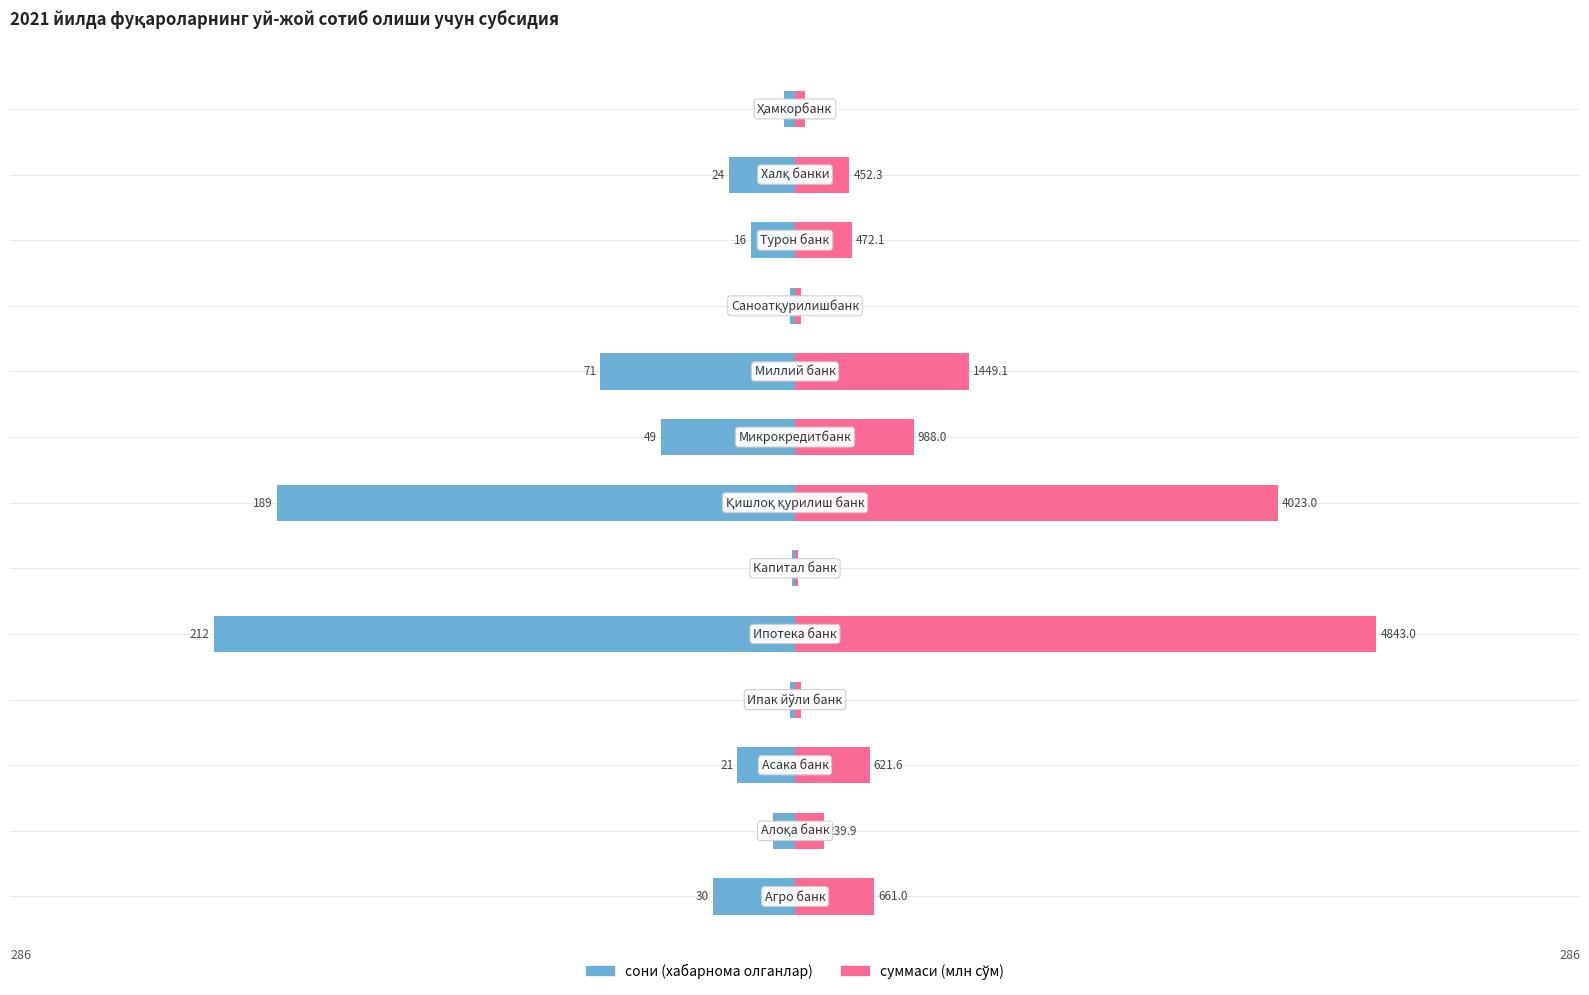

What is the maximum value shown in the chart?

212.0